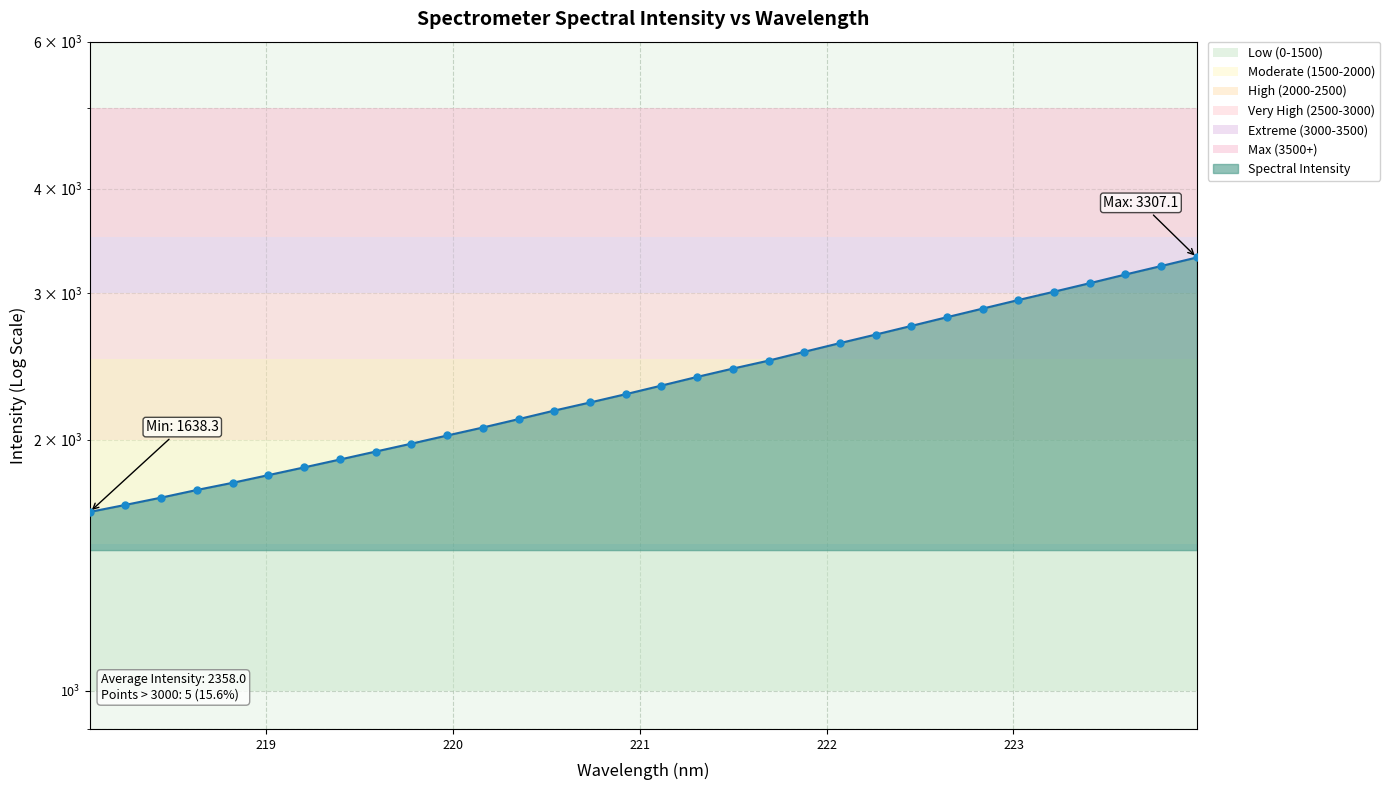

Which has a higher value, 222.0721 or 218.8244?

222.0721